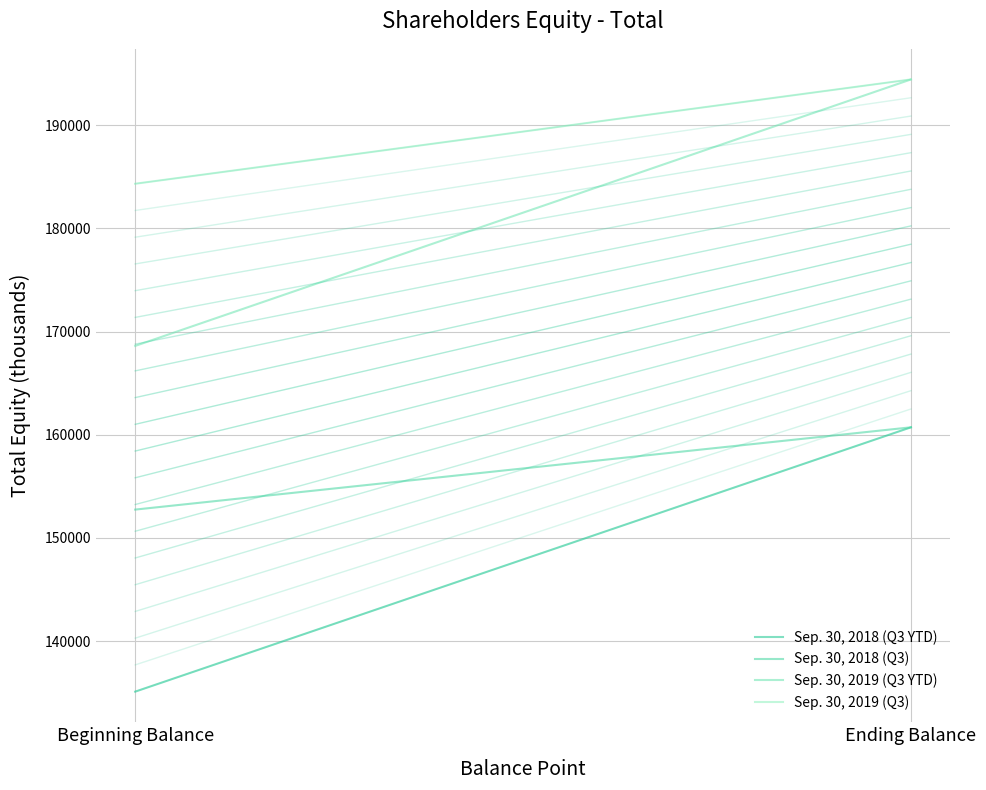

What is the label of the 1st point from the left?

Beginning Balance